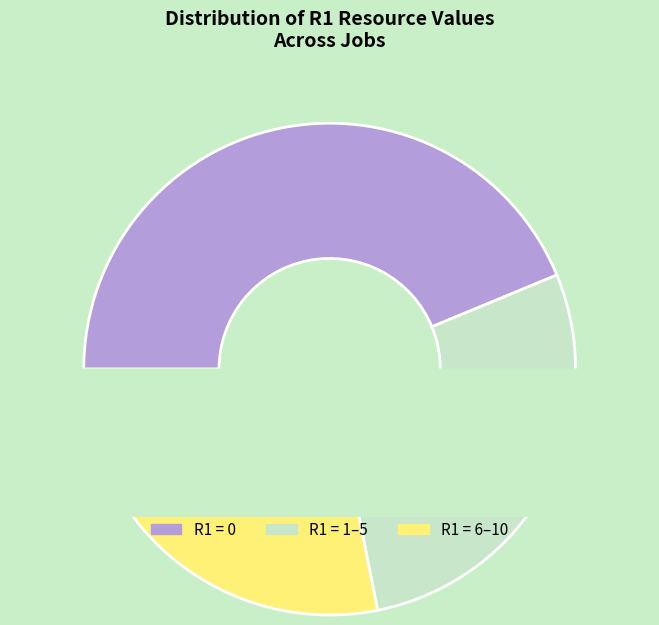

True or false: R1=2 accounts for 6% of the total.

False